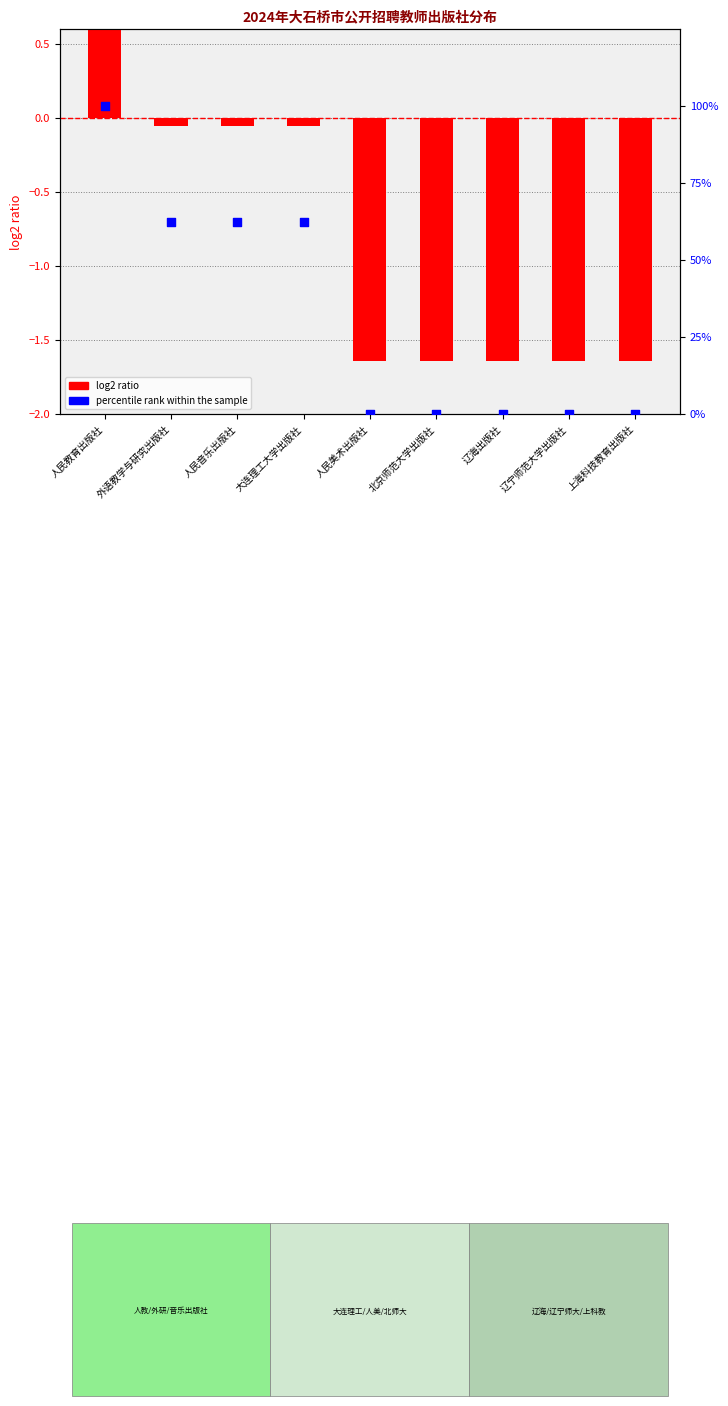

What are all the series names shown in the legend?

log2 ratio, percentile rank within the sample